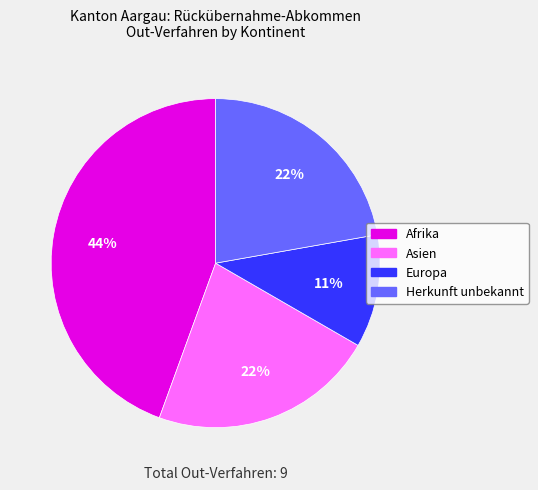

To the nearest percent, what is the average slice percentage?

25%